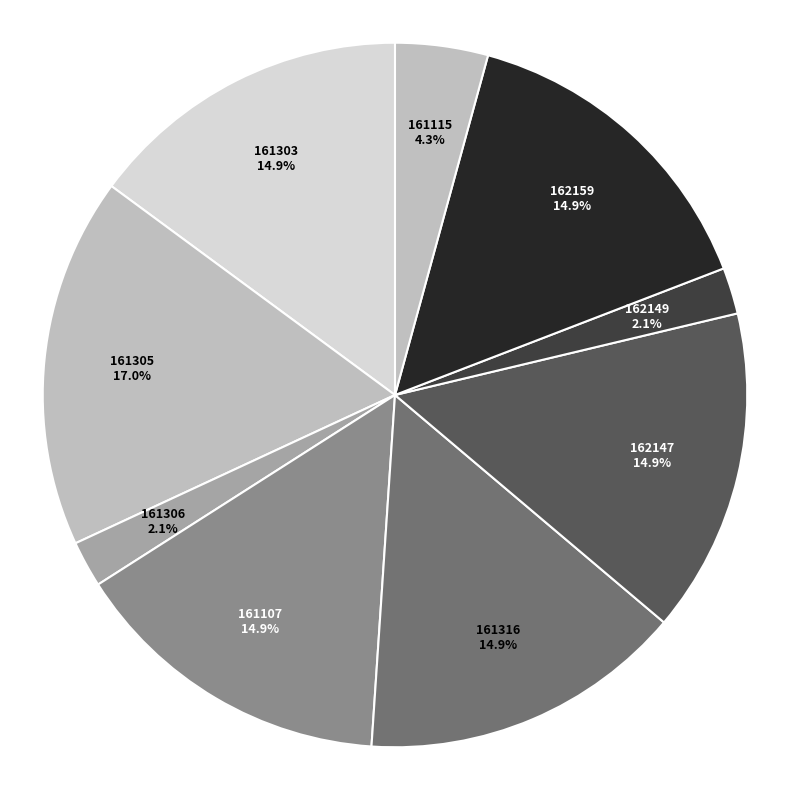

Which slice is the smallest?

161306